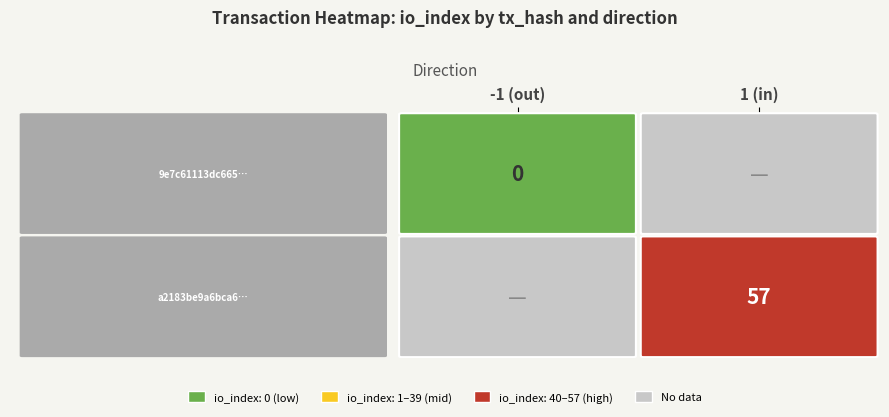

Is it true that a2183be9a6bca67a8447b64e9994988599533cf equals 18 at io_index?

False